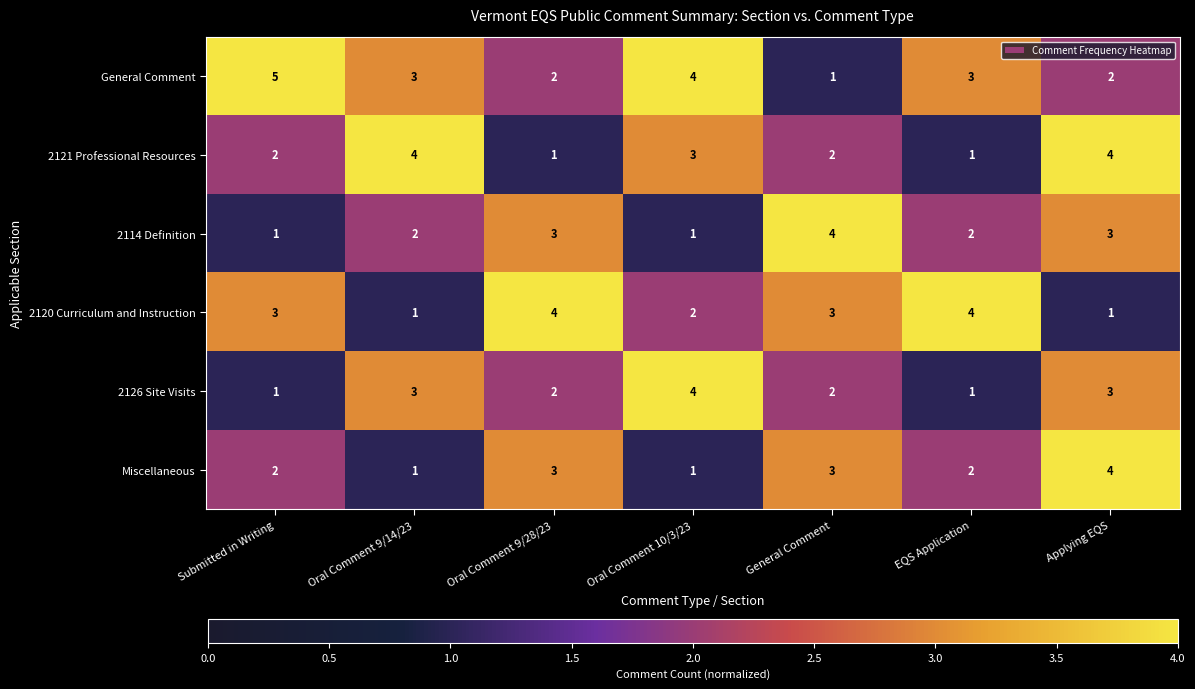

At which category is the sum across all series the highest?

Applying EQS